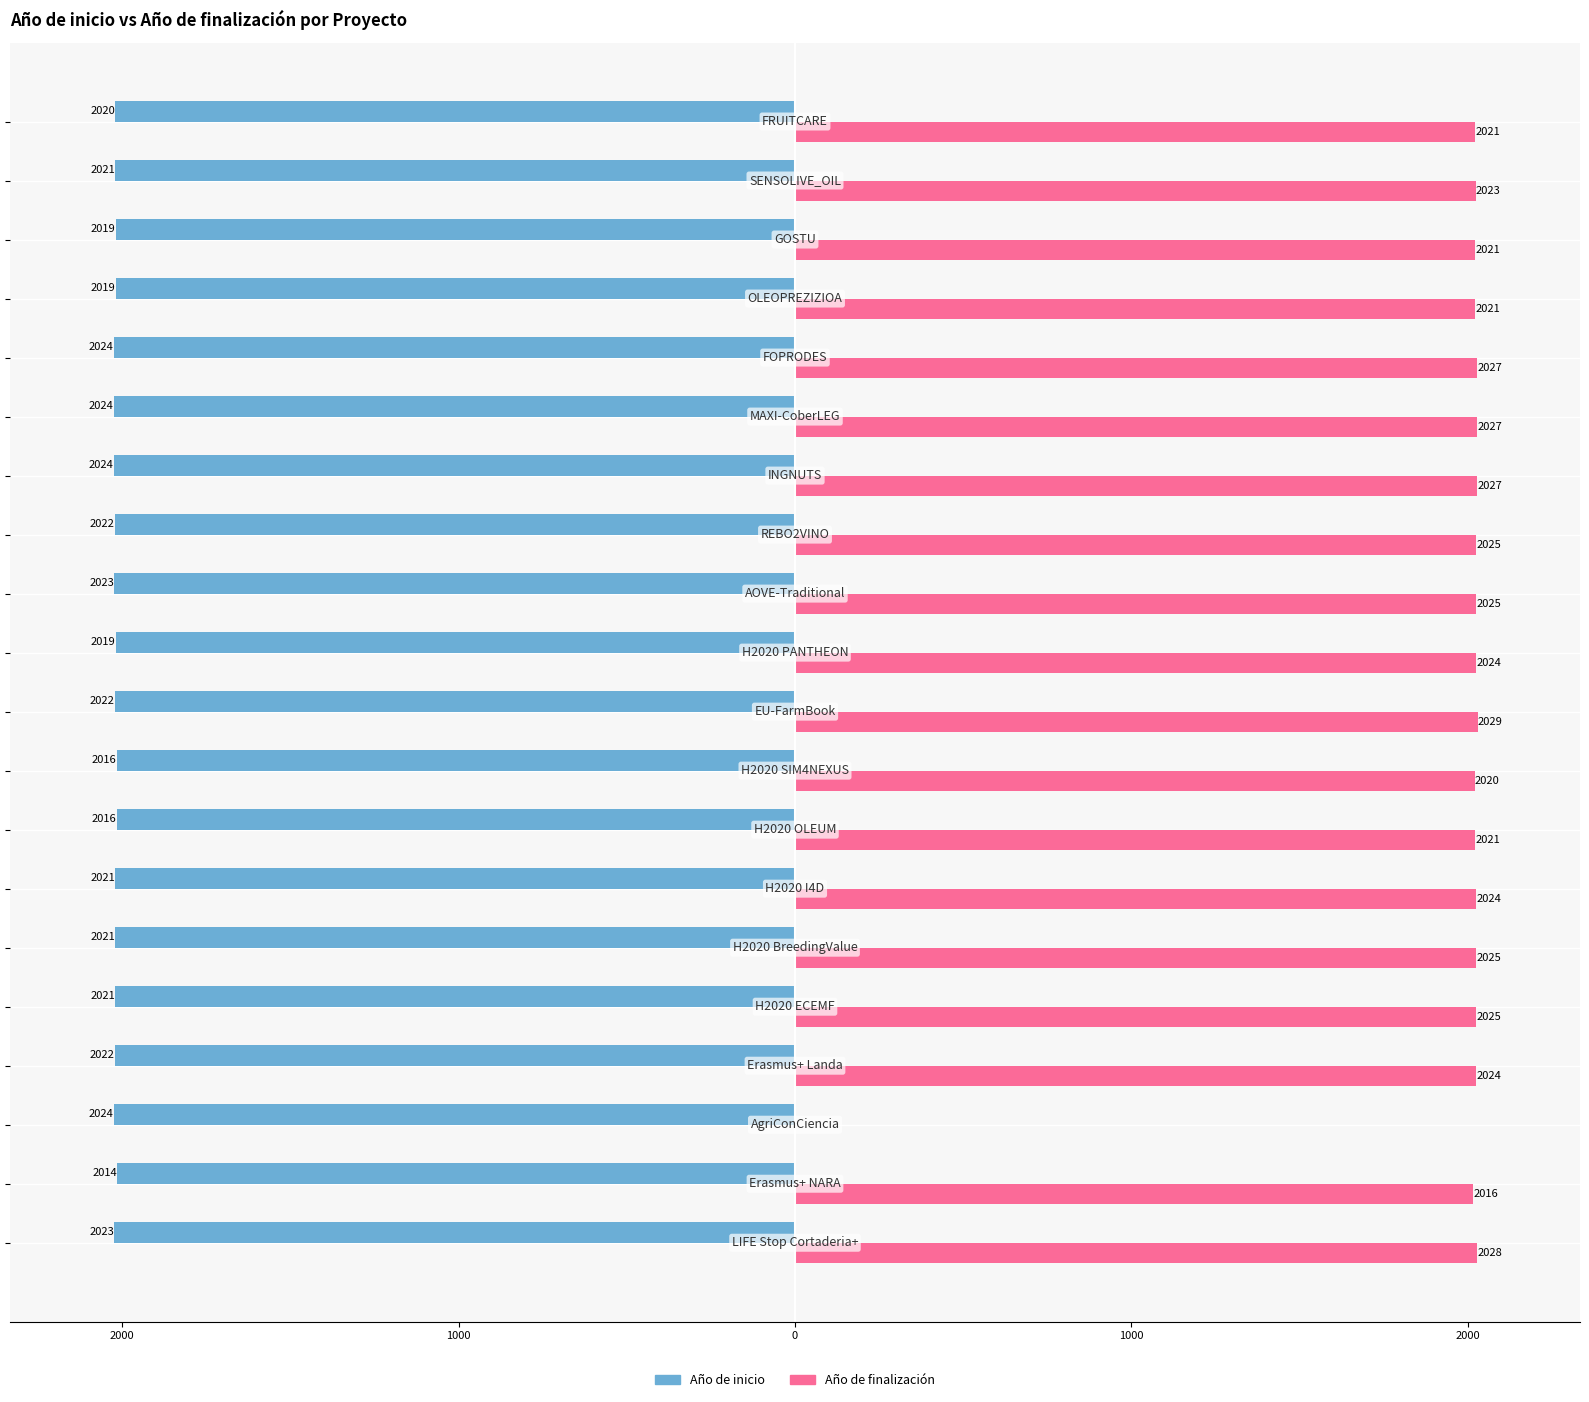

What is the value of the Año de inicio bar at the 10th from the left?

-2022